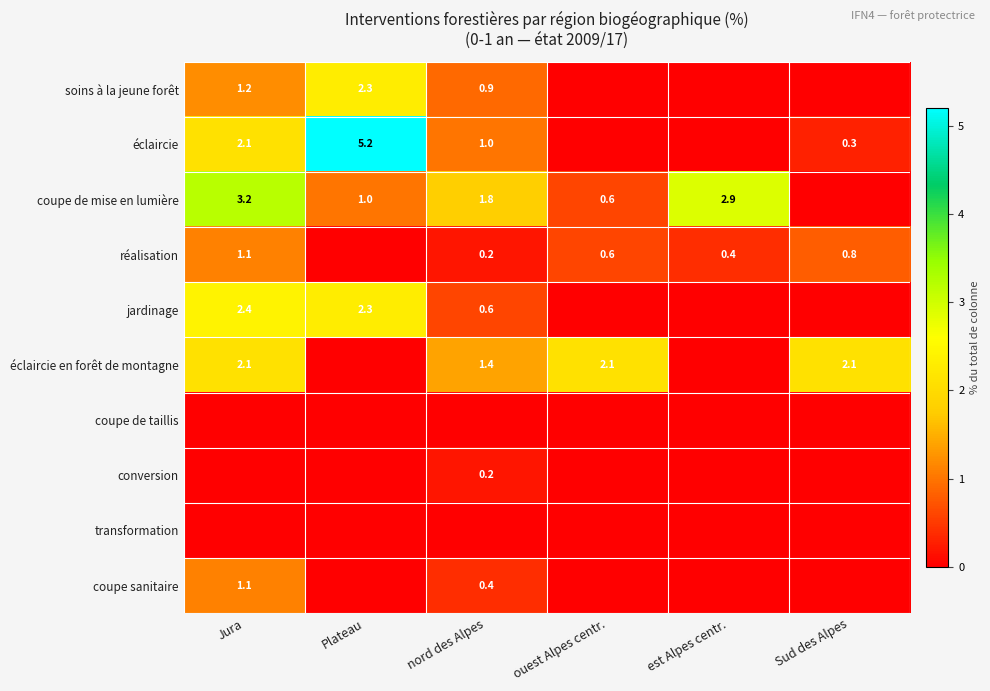

Is it true that soins à la jeune forêt equals 1.2 at Jura?

True